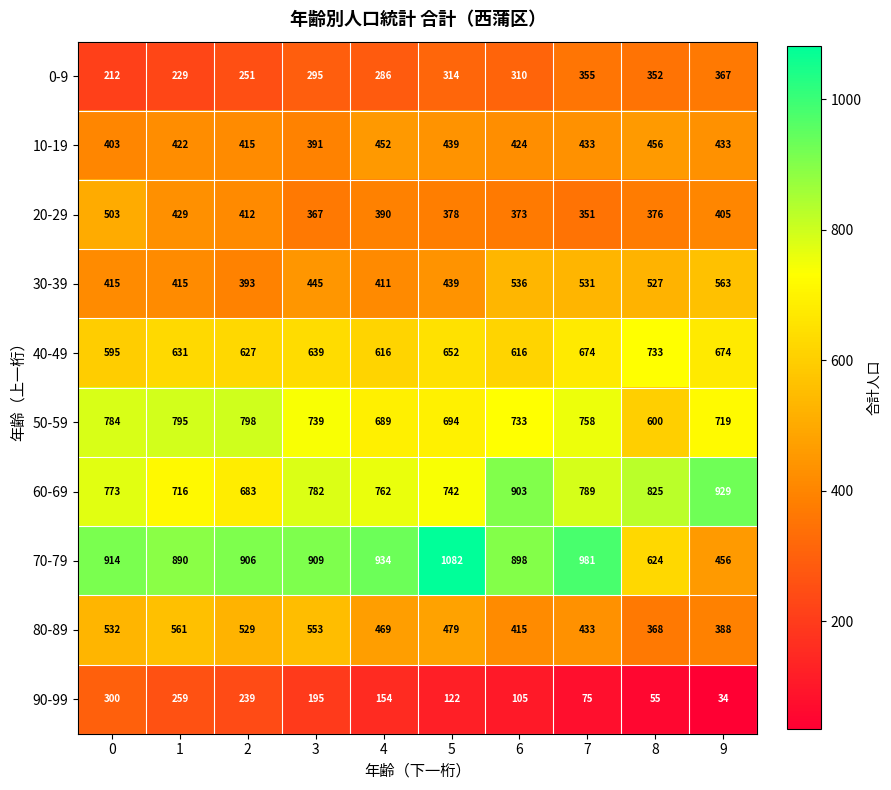

What is the maximum value for 70-79?

1082